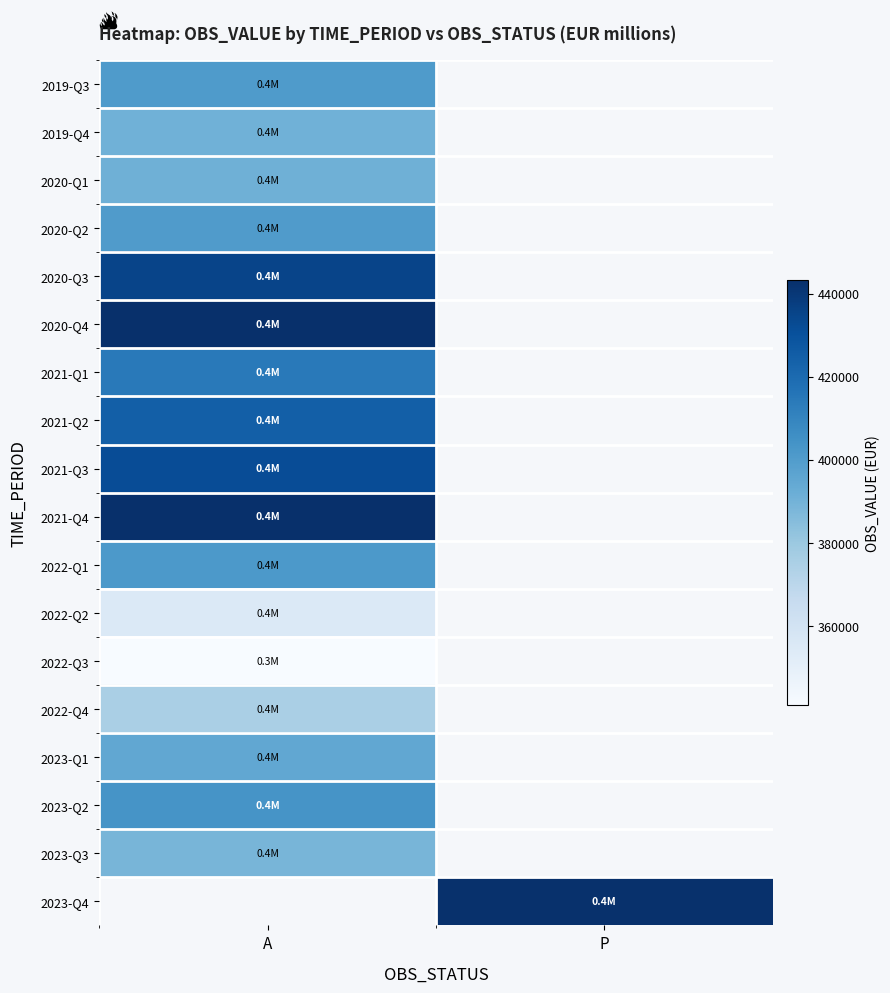

List the series in order of their peak value, lowest first.

2022-Q3, 2022-Q2, 2022-Q4, 2023-Q3, 2019-Q4, 2020-Q1, 2023-Q1, 2020-Q2, 2019-Q3, 2022-Q1, 2023-Q2, 2021-Q1, 2021-Q2, 2021-Q3, 2020-Q3, 2021-Q4, 2020-Q4, 2023-Q4